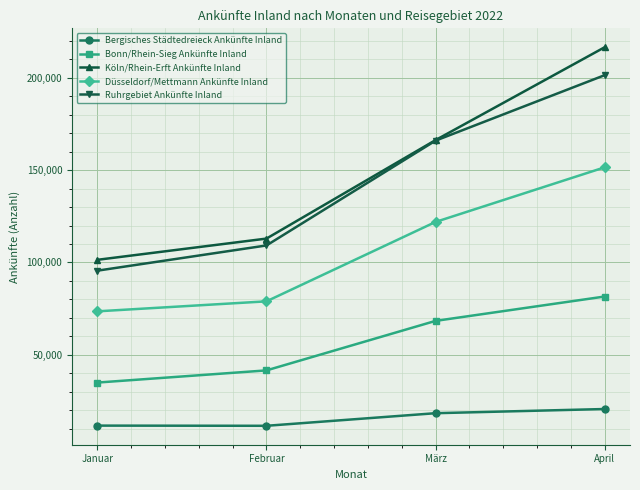

Is the value of Bergisches Städtedreieck Ankünfte Inland at März greater than the value of Ruhrgebiet Ankünfte Inland at März?

No